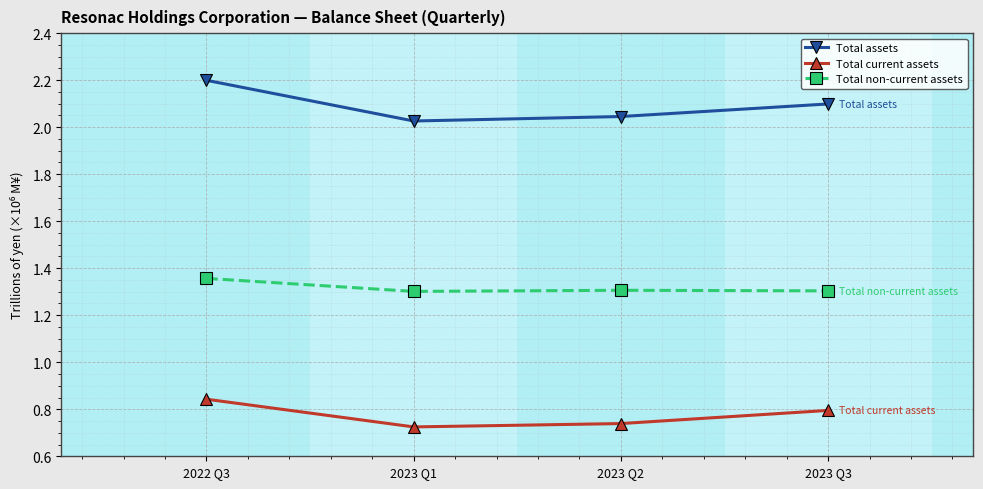

Which category has the highest value in the Total current assets series?

2022 Q3